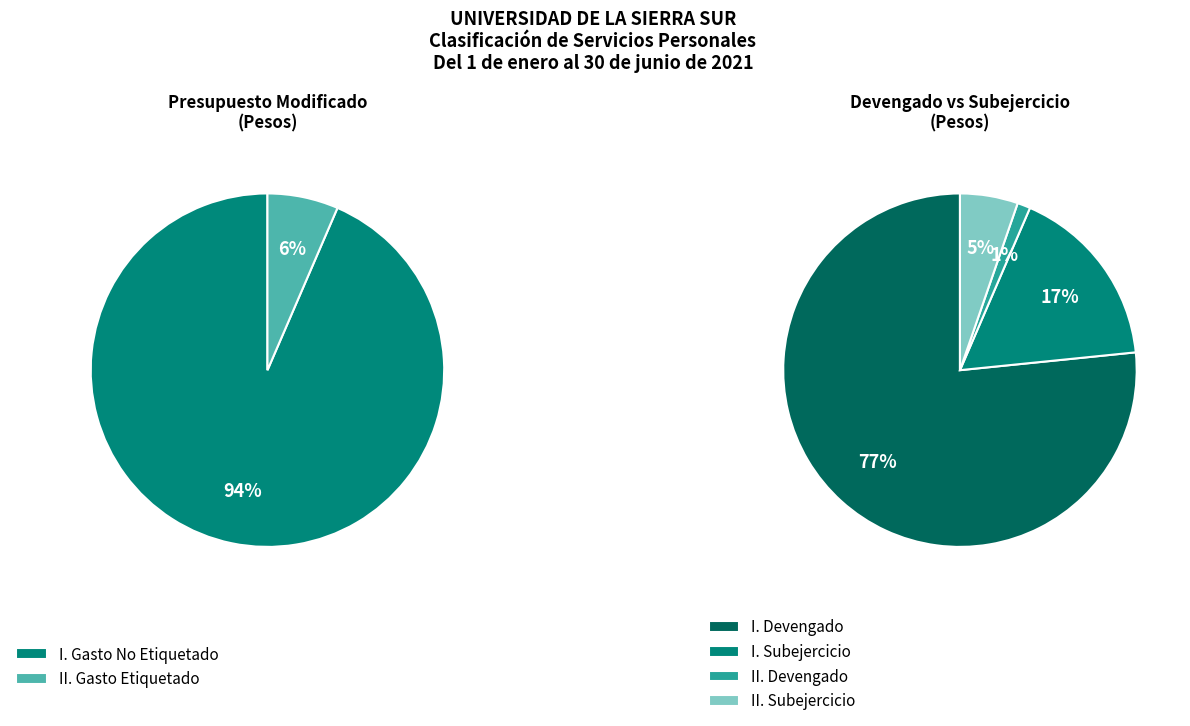

What percentage do Gasto No Etiquetado and Gasto Etiquetado together represent?

100.0%